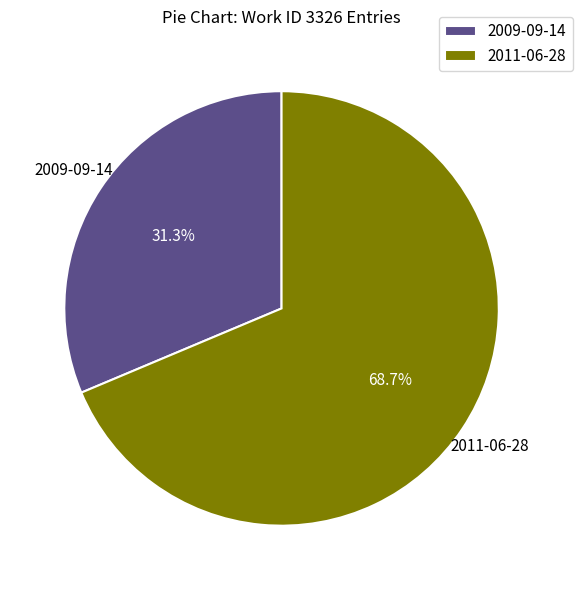

Is it true that 2011-06-28 is 62% of the pie?

False